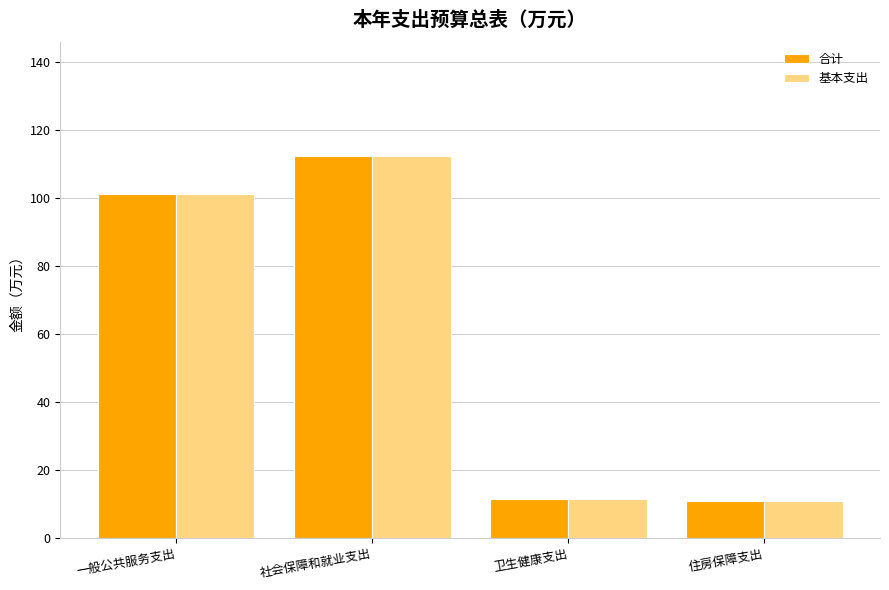

How many groups of bars are there?

4